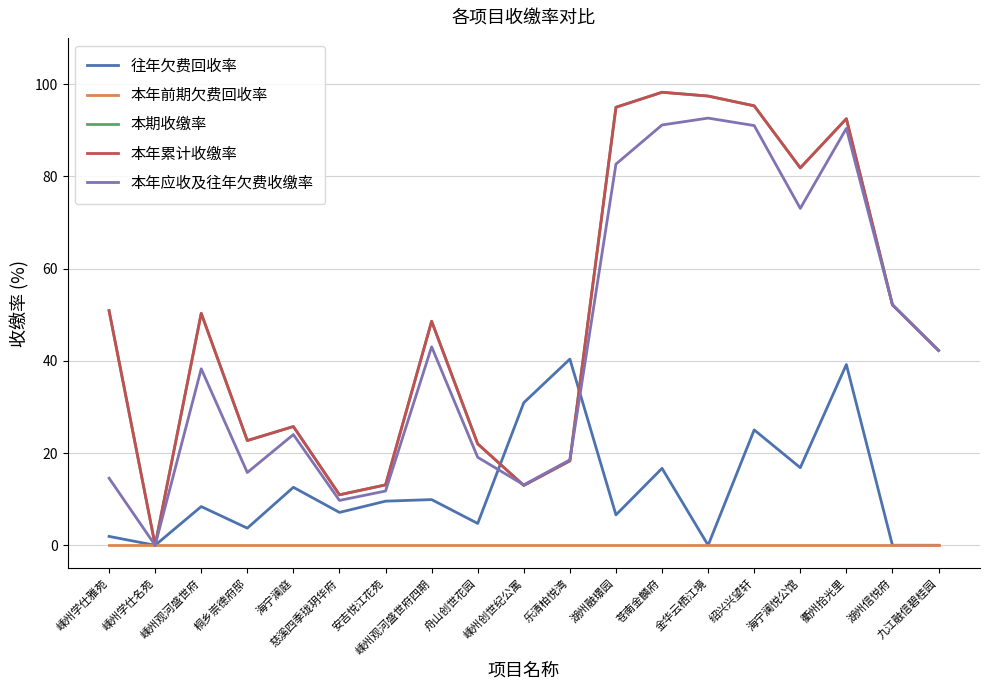

Does the chart display data point markers on the line(s)?

No